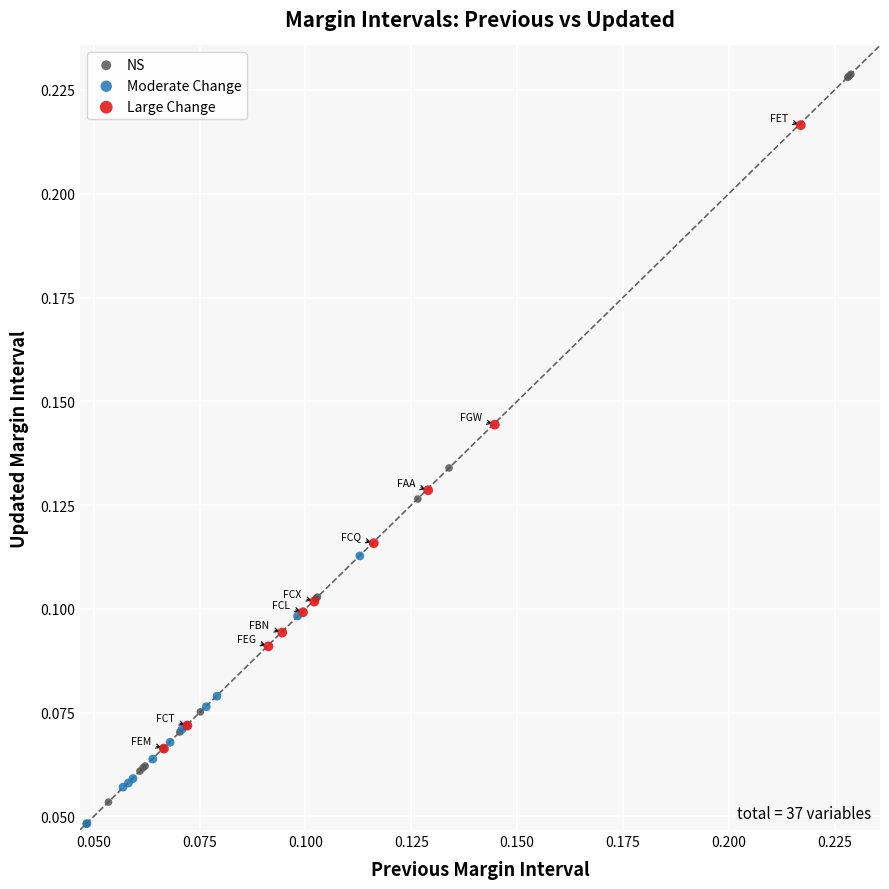

Which series contains the highest Y value?

NS